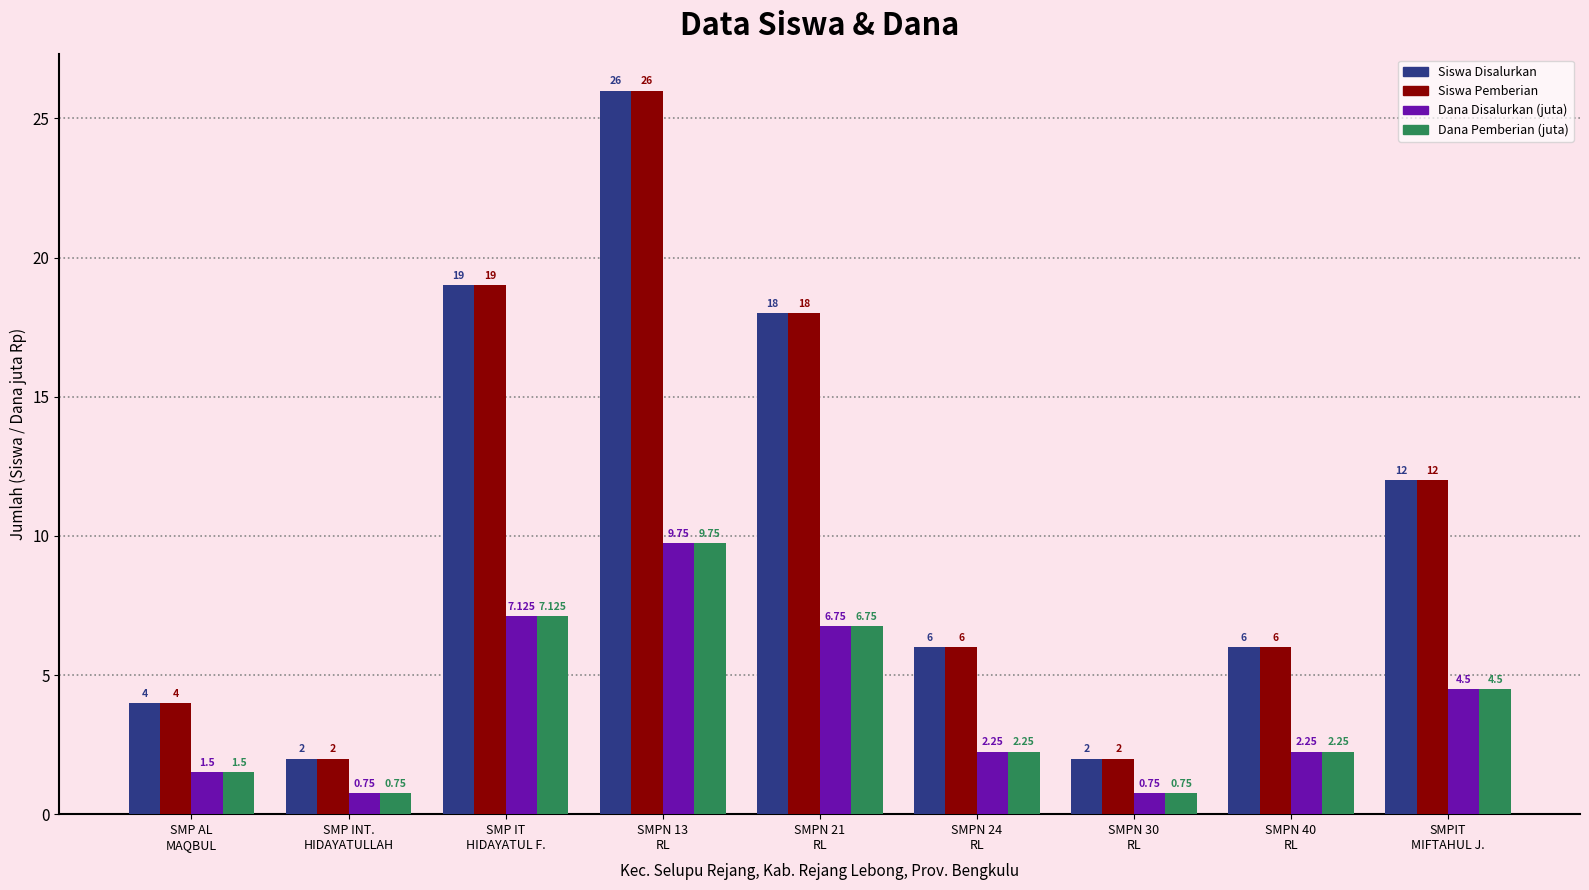

At which label does Dana Pemberian (juta) reach its minimum?

SMP INT.
HIDAYATULLAH